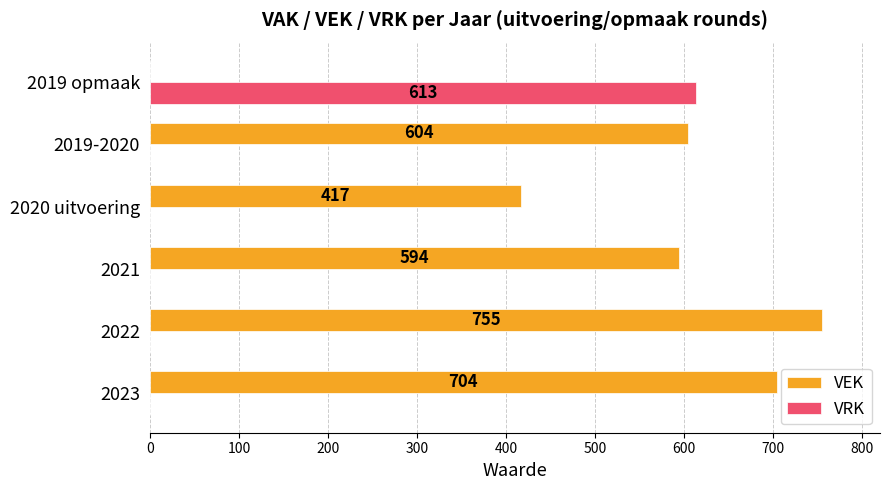

What is the sum of all VEK values?

3074